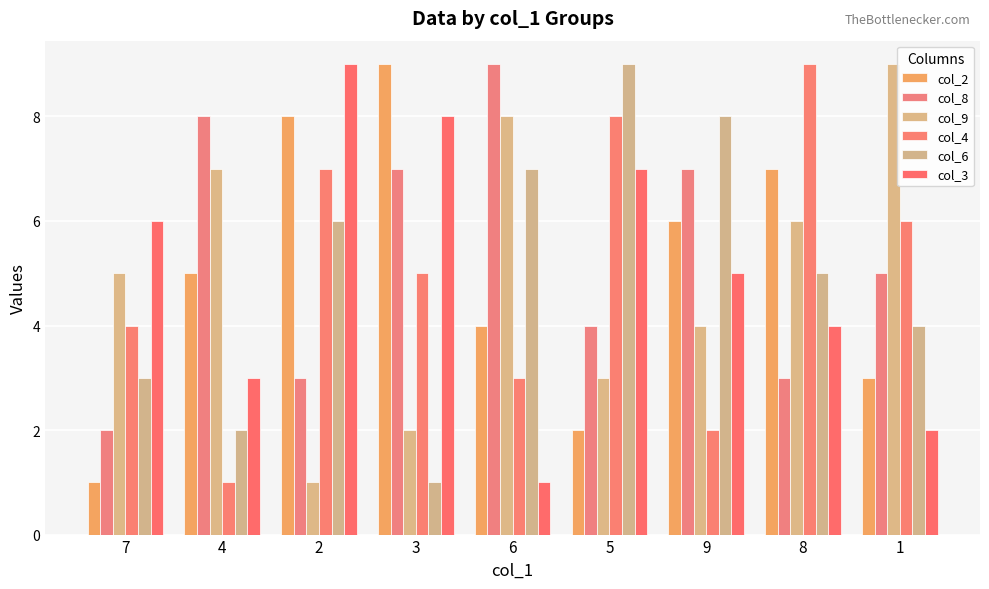

Which has a higher value, 8 or 1?

8